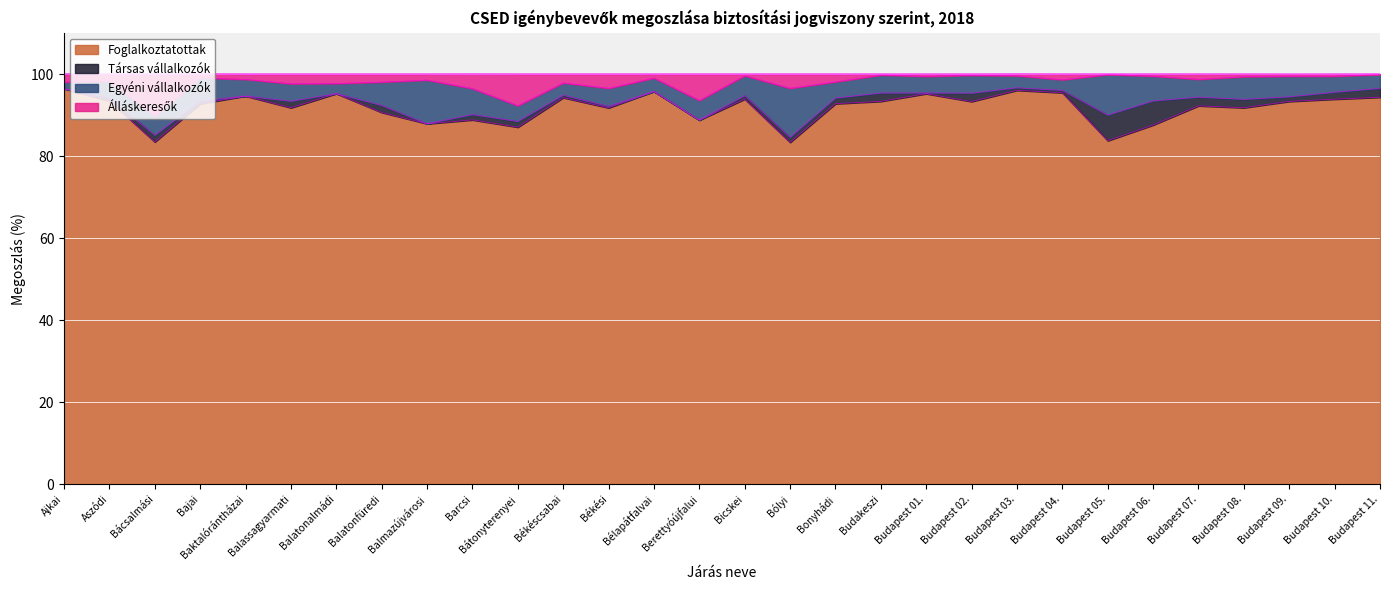

Between Budapest 02. and Budapest 08., which is larger?

Budapest 02.